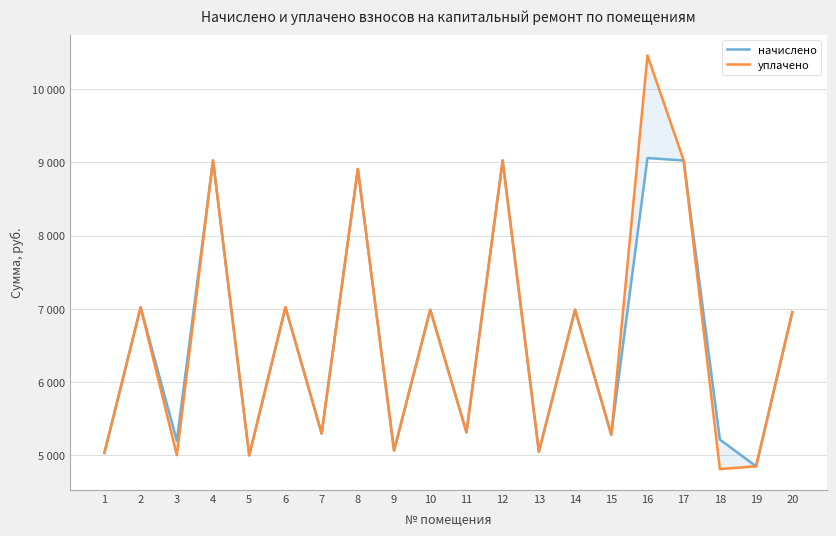

At how many categories does at least one series exceed 7145?

5